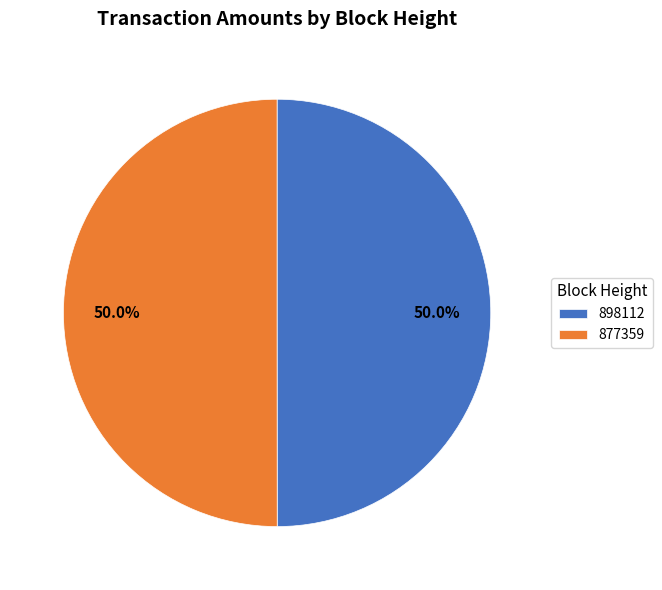

How many segments does this pie chart have?

2